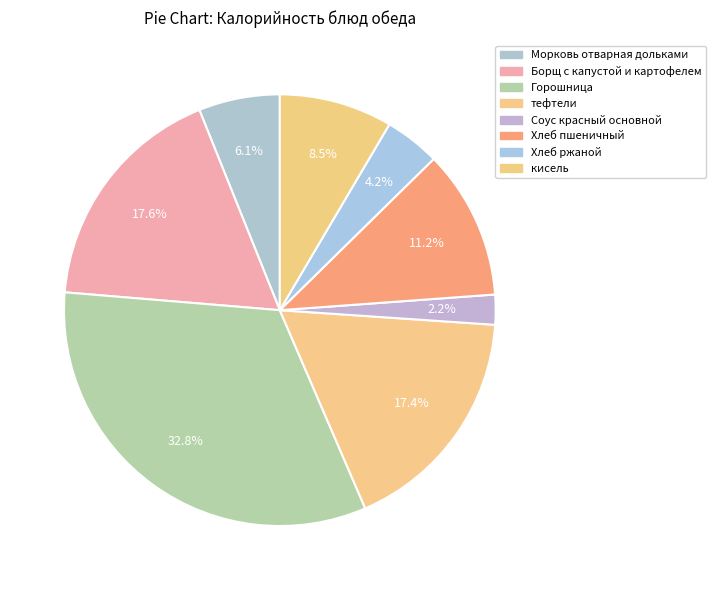

How many segments does this pie chart have?

8